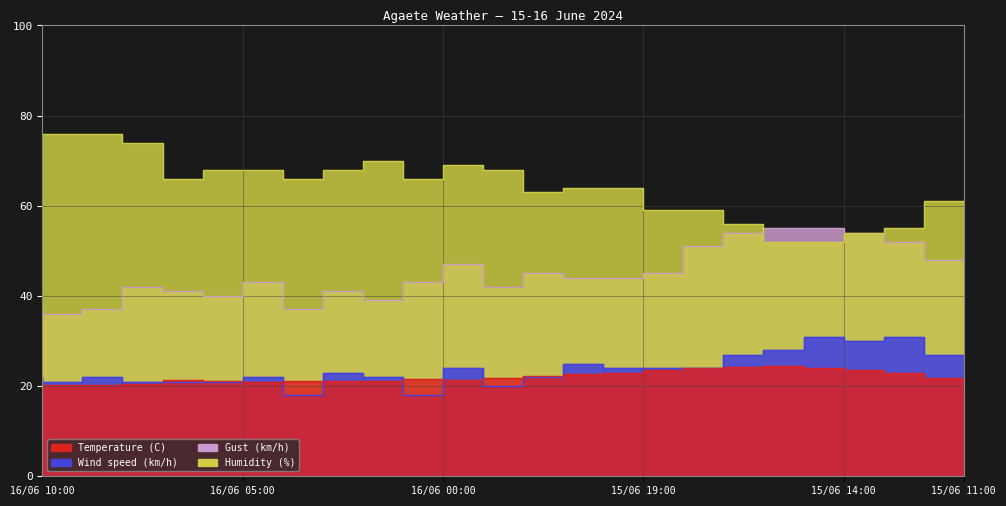

What position from the right is 15/06 22:00?

12